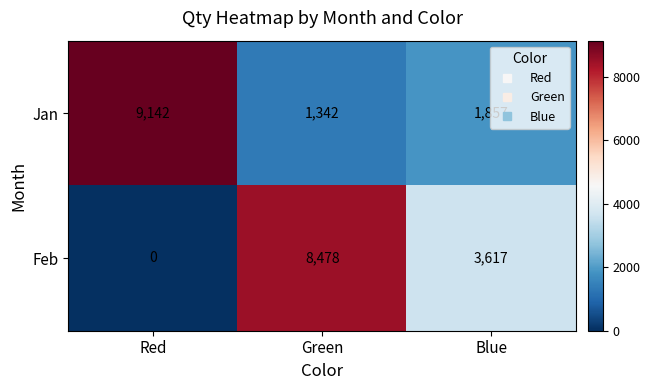

Which series has the largest range (max minus min)?

Feb